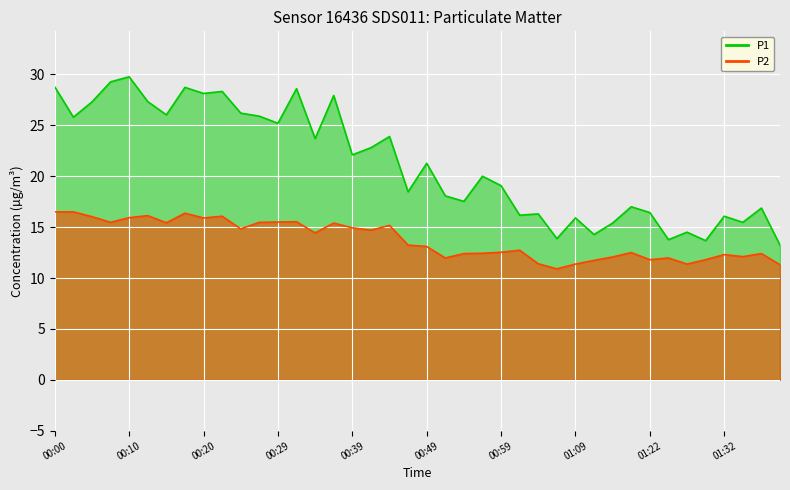

Reading left to right, list all the values displayed in this chart.

P1: 00:00=28.8	00:03=25.8	00:05=27.3	00:07=29.3	00:10=29.8	00:12=27.3	00:15=26.0	00:17=28.7	00:20=28.1	00:22=28.3	00:25=26.2	00:27=25.9	00:29=25.2	00:32=28.6	00:34=23.7	00:37=27.9	00:39=22.1	00:42=22.8	00:44=23.9	00:46=18.5	00:49=21.3	00:51=18.1	00:54=17.5	00:56=20.0	00:59=19.1	01:01=16.2	01:03=16.3	01:06=13.9	01:09=15.9	01:12=14.3	01:17=15.4	01:19=17.0	01:22=16.4	01:24=13.8	01:27=14.5	01:30=13.7	01:32=16.1	01:35=15.5	01:37=16.9	01:40=13.2
P2: 00:00=16.5	00:03=16.5	00:05=16.0	00:07=15.5	00:10=15.9	00:12=16.1	00:15=15.4	00:17=16.4	00:20=15.9	00:22=16.1	00:25=14.8	00:27=15.5	00:29=15.5	00:32=15.5	00:34=14.4	00:37=15.4	00:39=14.9	00:42=14.7	00:44=15.2	00:46=13.2	00:49=13.1	00:51=12.0	00:54=12.4	00:56=12.4	00:59=12.5	01:01=12.7	01:03=11.4	01:06=10.9	01:09=11.4	01:12=11.7	01:17=12.1	01:19=12.5	01:22=11.8	01:24=12.0	01:27=11.4	01:30=11.8	01:32=12.3	01:35=12.1	01:37=12.4	01:40=11.3